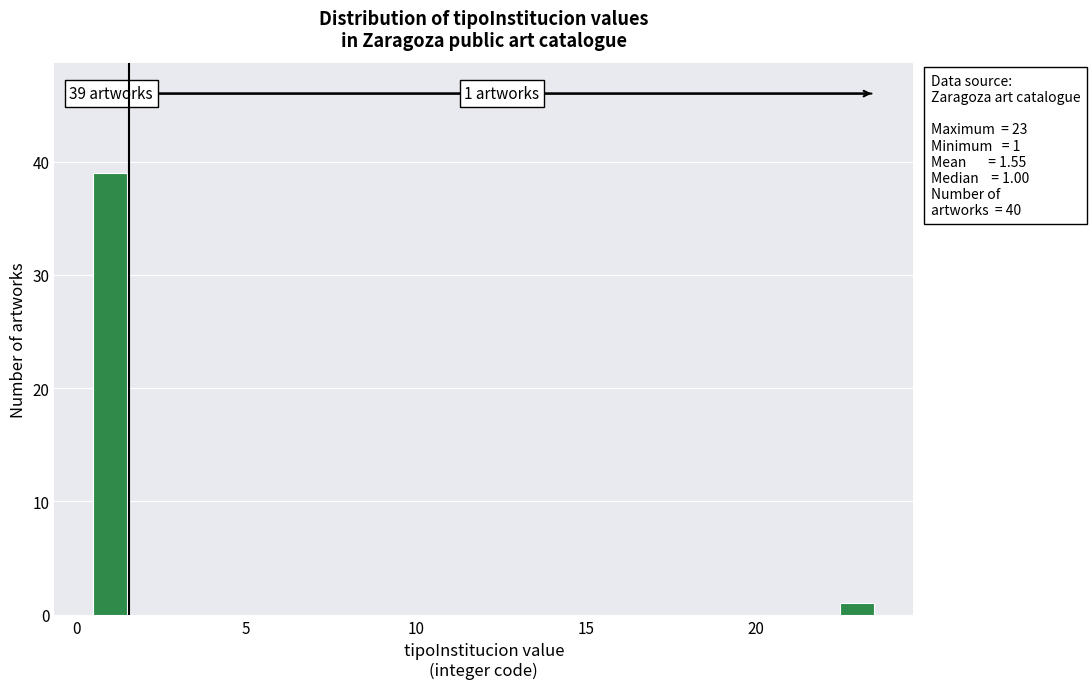

Read against the x-axis, roughly where is the centre of the tallest bar?

1.0